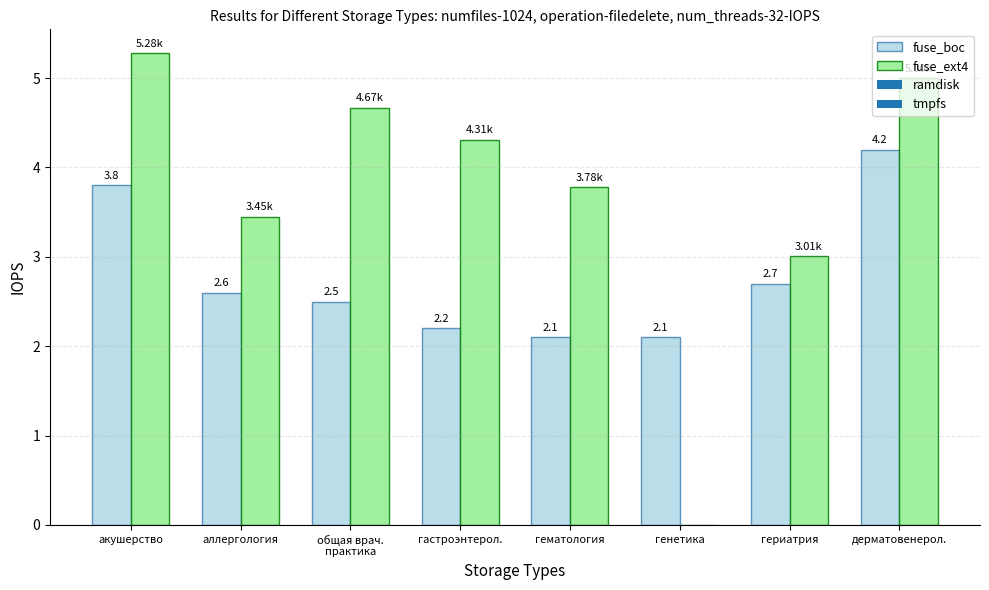

Count the number of categories in the chart.

8